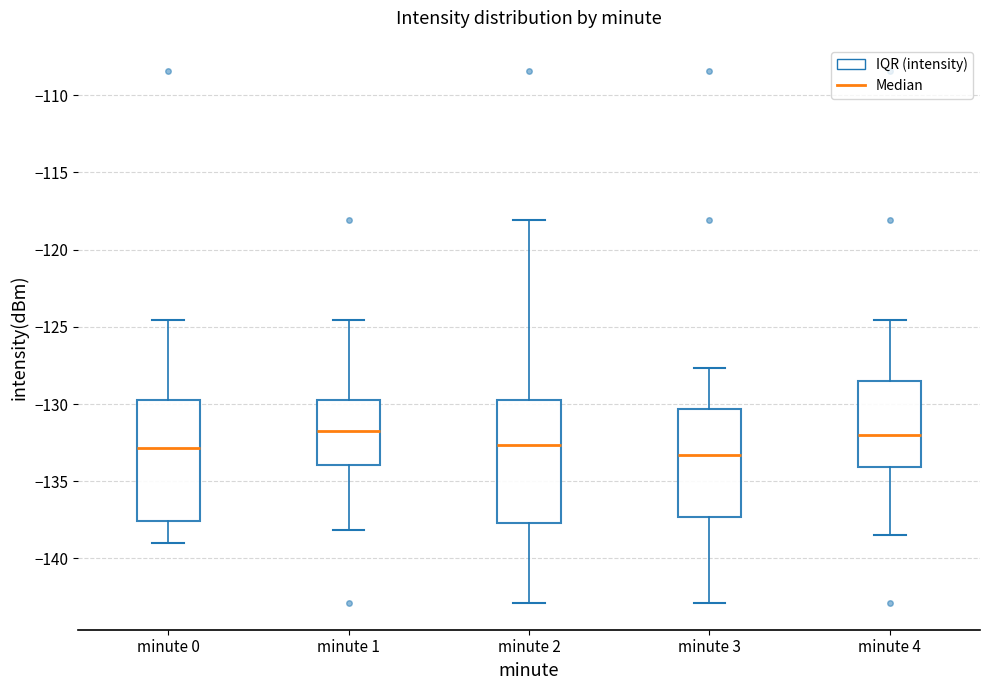

Where does the upper whisker of the box for minute 0 end on the y-axis? The values are not printed on the chart, so give them approximately, as read against the axis.

-124.5